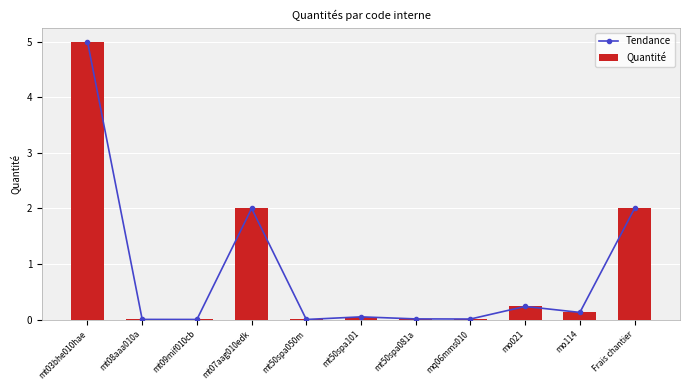

Reading left to right, what are all the values shown in this chart?

Tendance: mt03bhe010hae=5.0	mt08aaa010a=0.0	mt09mif010cb=0.0	mt07aag010edk=2.0	mt50spa050m=0.0	mt50spa101=0.1	mt50spa081a=0.0	mq06mms010=0.0	mo021=0.2	mo114=0.1	Frais chantier=2.0
Quantité: mt03bhe010hae=5.0	mt08aaa010a=0.0	mt09mif010cb=0.0	mt07aag010edk=2.0	mt50spa050m=0.0	mt50spa101=0.1	mt50spa081a=0.0	mq06mms010=0.0	mo021=0.2	mo114=0.1	Frais chantier=2.0